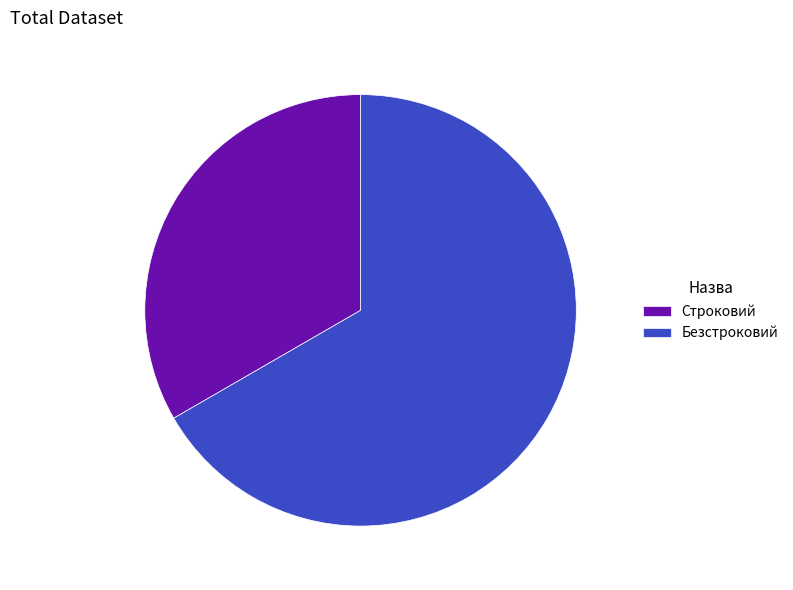

Approximately how many times larger is the value at Строковий compared to Безстроковий?

0.5